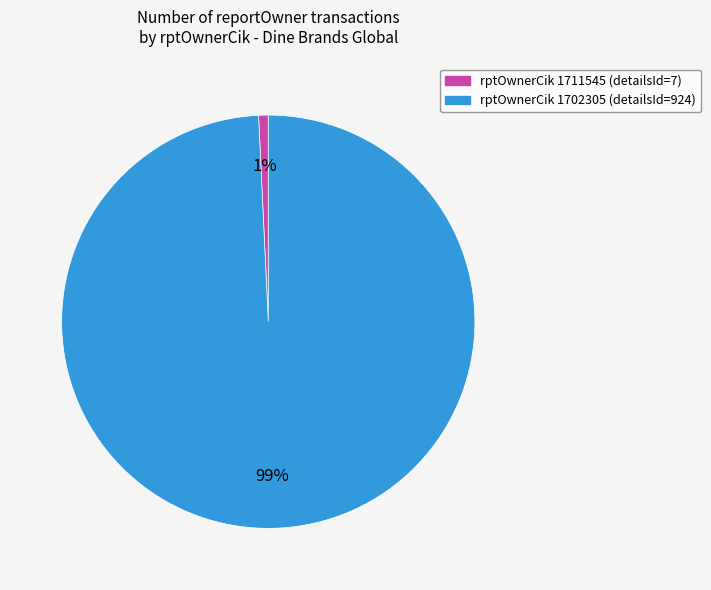

Is there any slice that represents more than half of the pie?

Yes